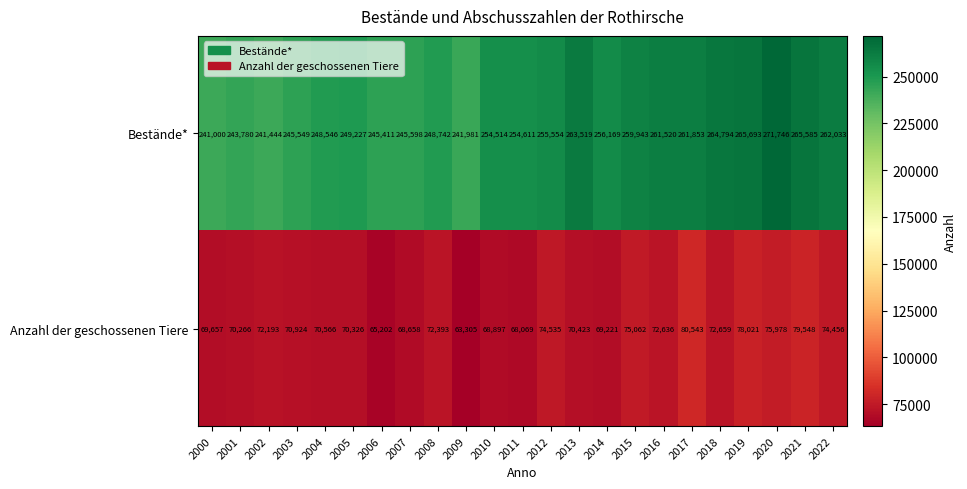

List the series in order of their overall mean, lowest first.

Anzahl der geschossenen Tiere, Bestände*